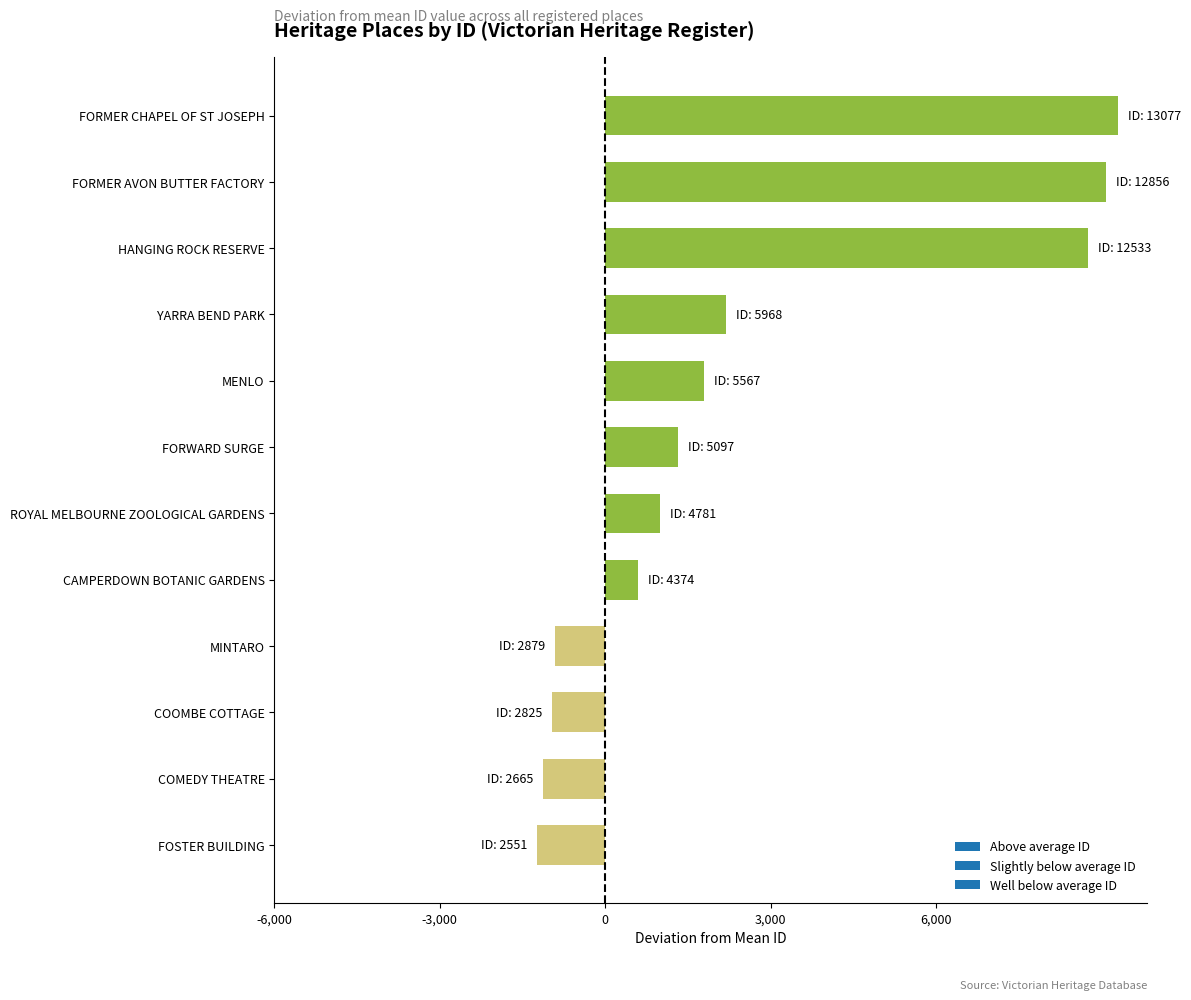

Where is the data nearest to the value 4026?

YARRA BEND PARK